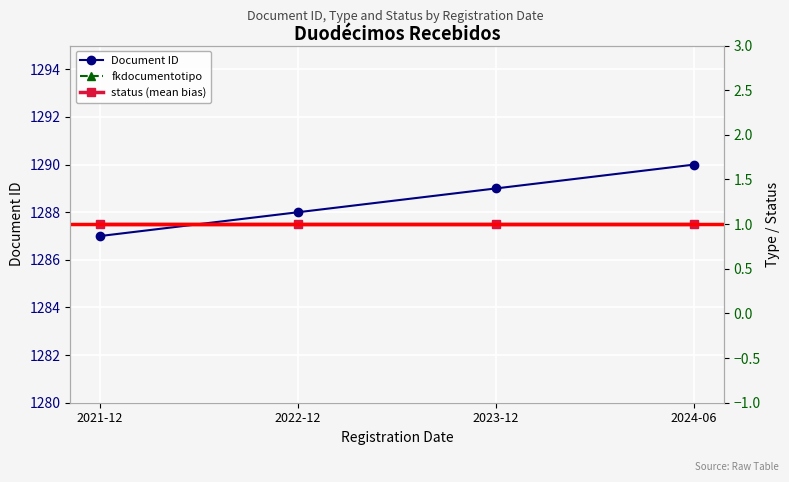

Which series changed the most between 2021-12 and 2023-12?

Document ID